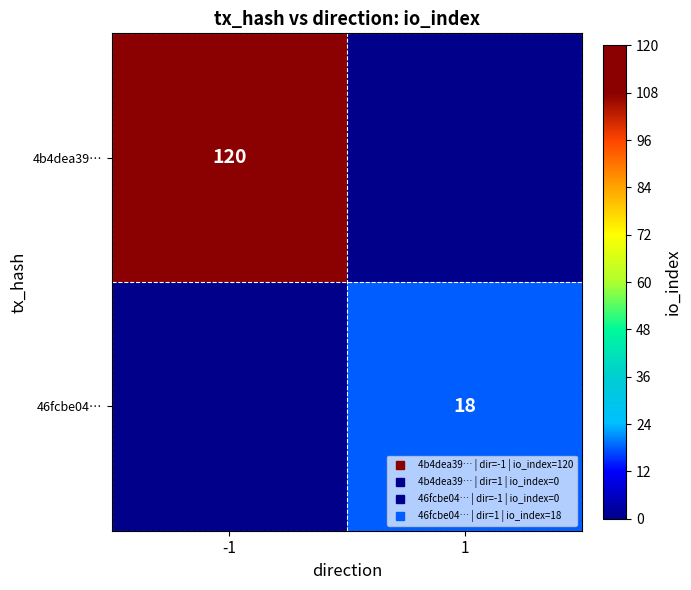

Where is 4b4dea39… nearest to the value 60?

-1